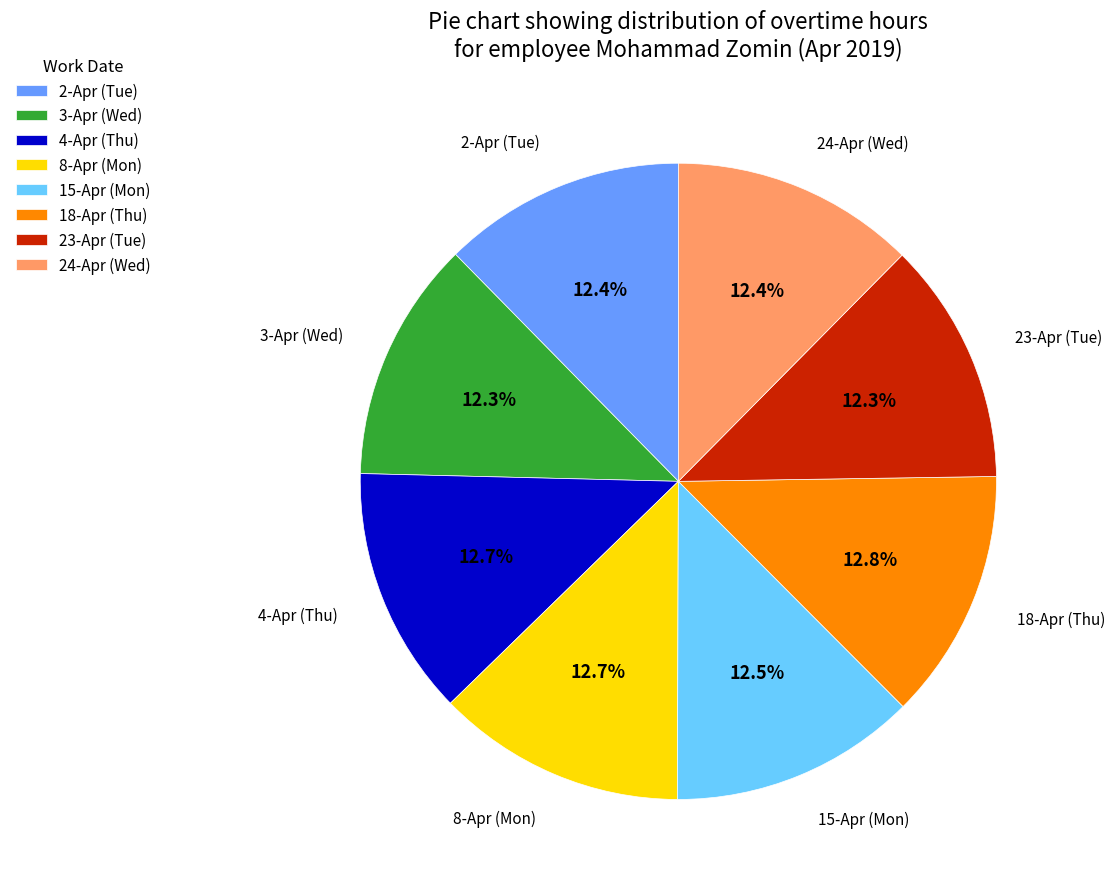

How many slices are in this pie chart?

8